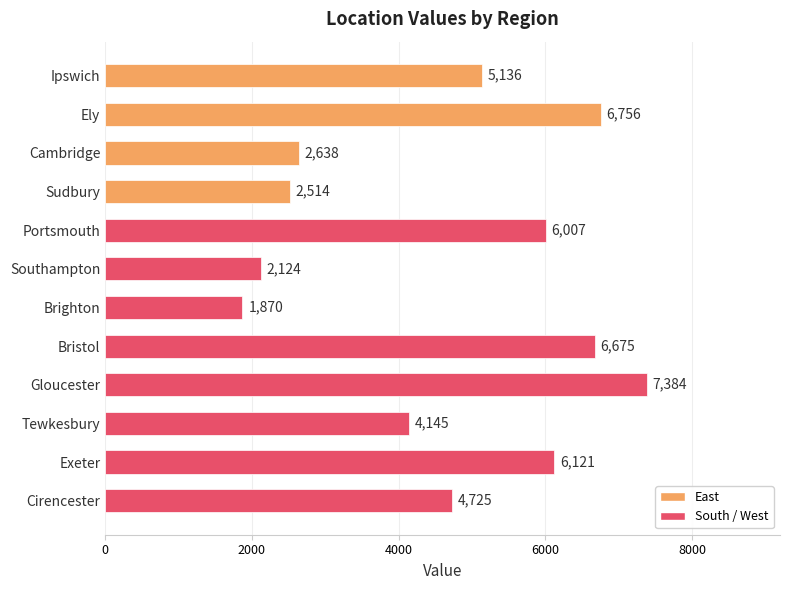

What is the label of the 3rd bar from the bottom?

Tewkesbury